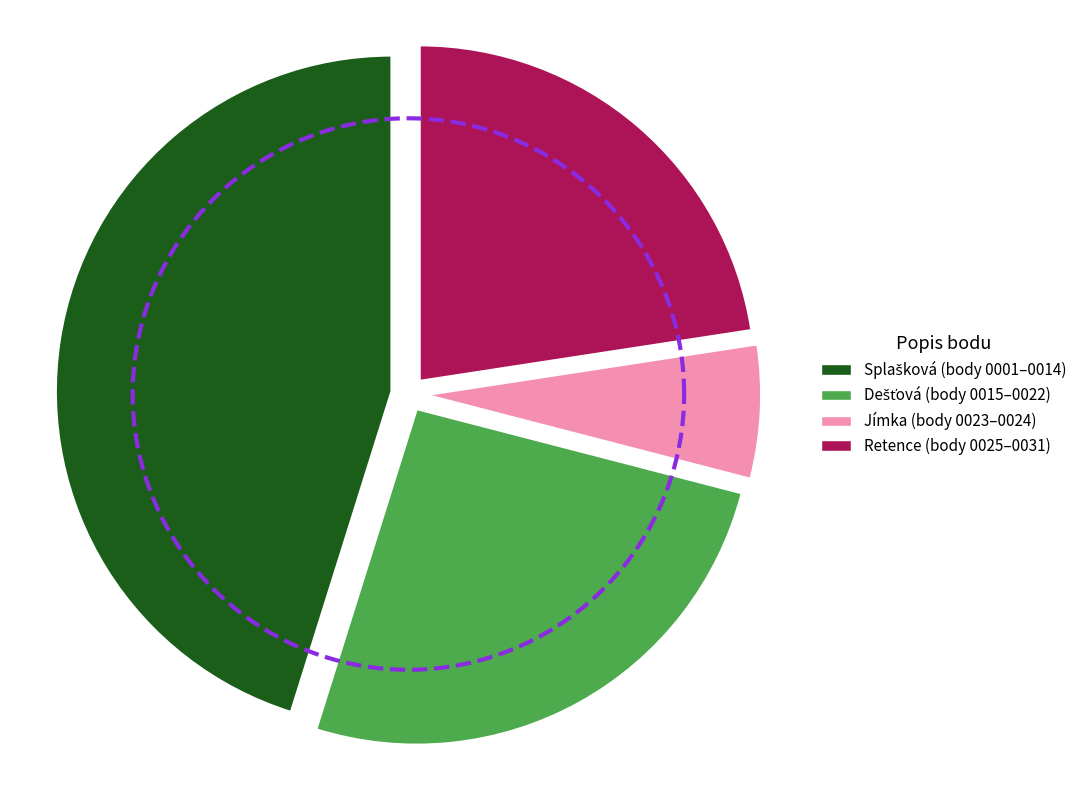

How many slices are in this pie chart?

4